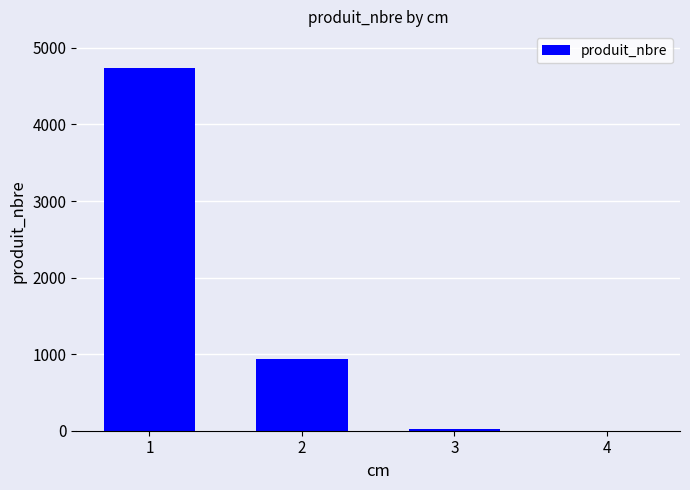

What is the sum of all values?

5706